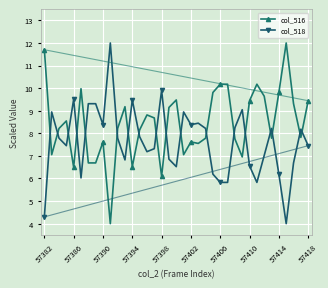

What is the sum of all col_516 values?

311.6